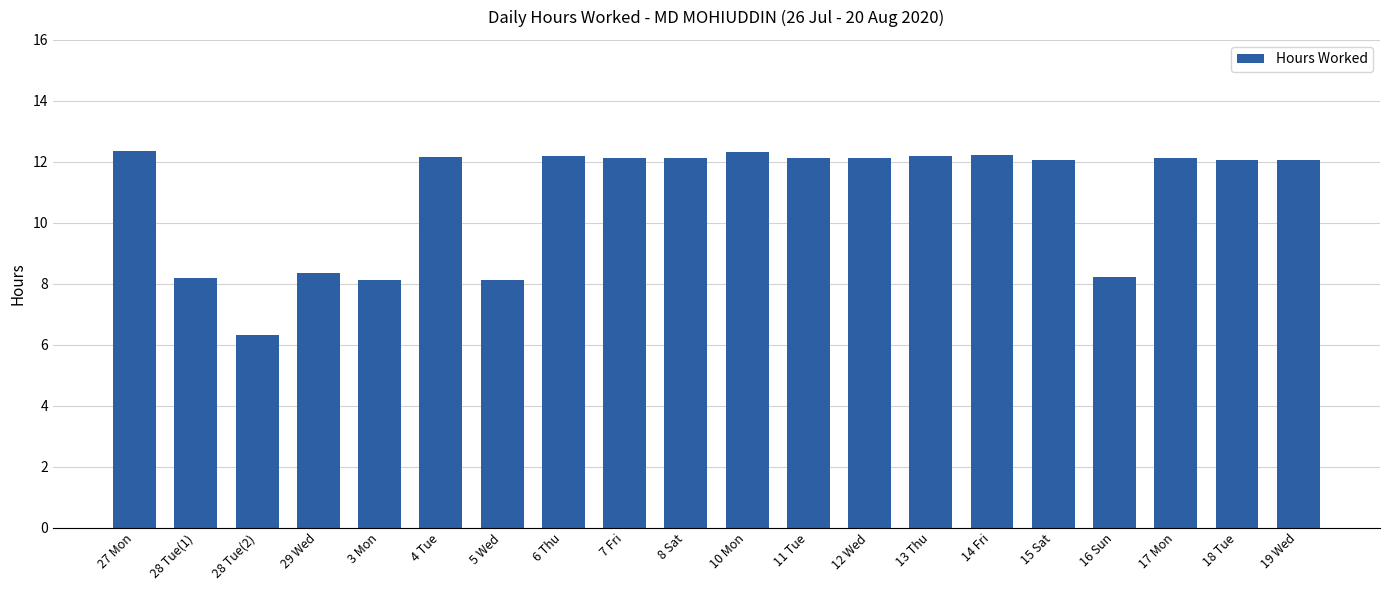

The chart shows a value of 12.1 at 11 Tue. True or false?

True